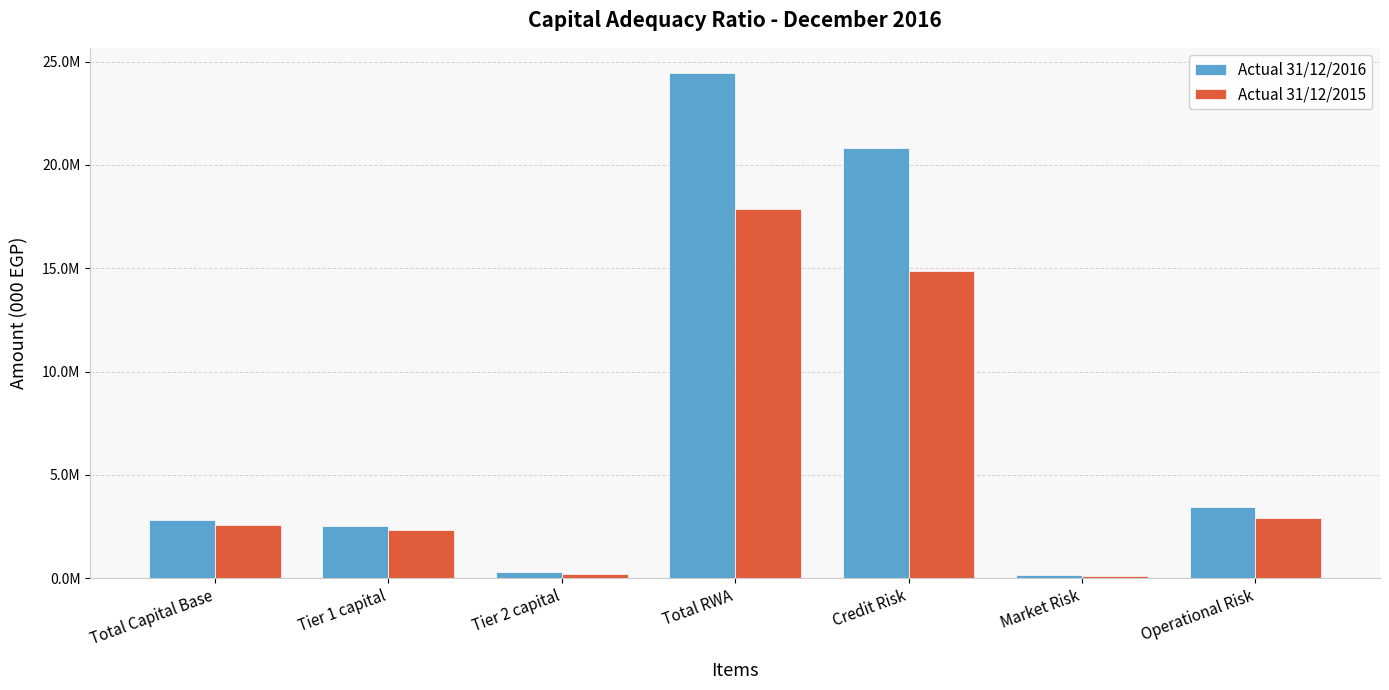

Which series has the largest range (max minus min)?

Actual 31/12/2016